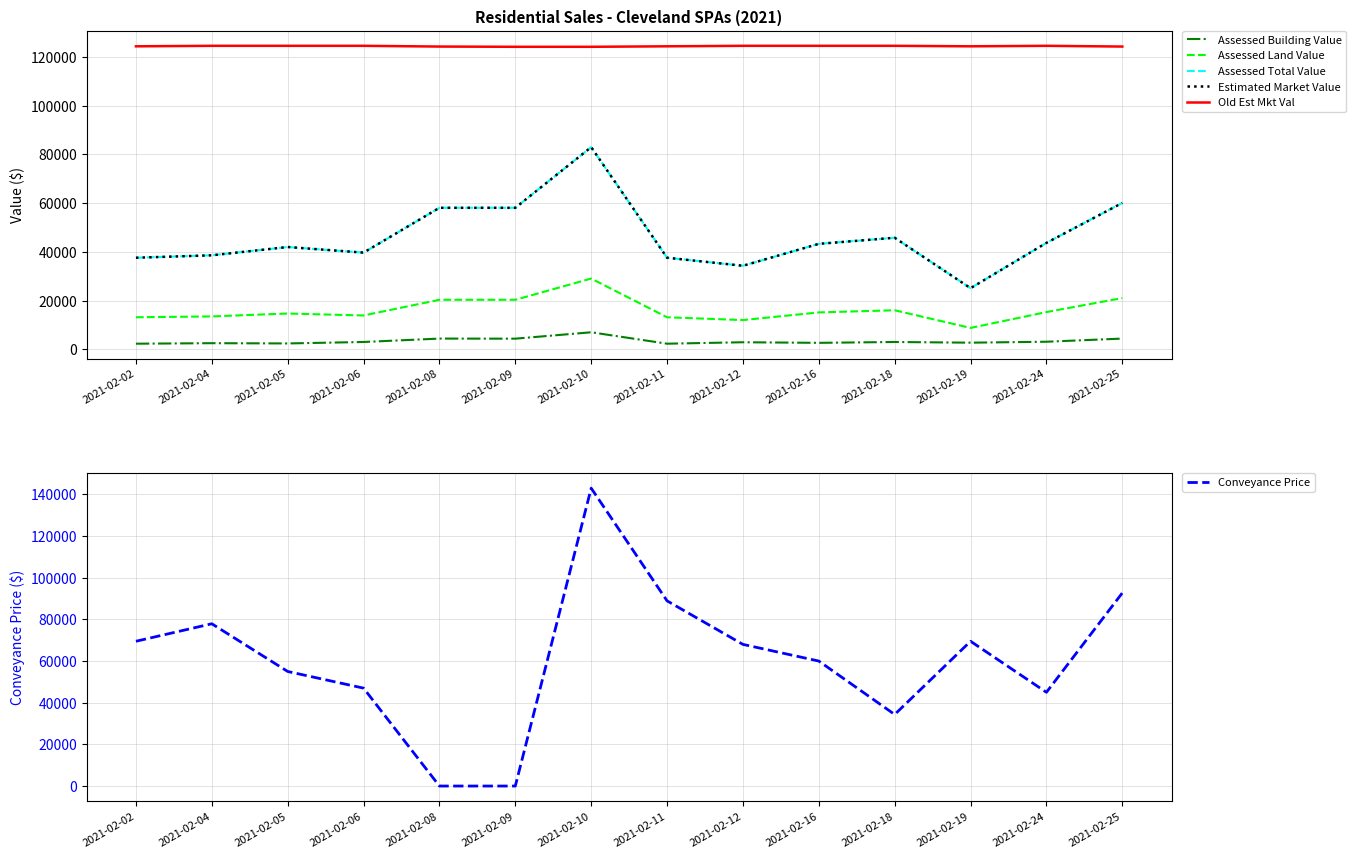

How many lines are shown in the chart?

6